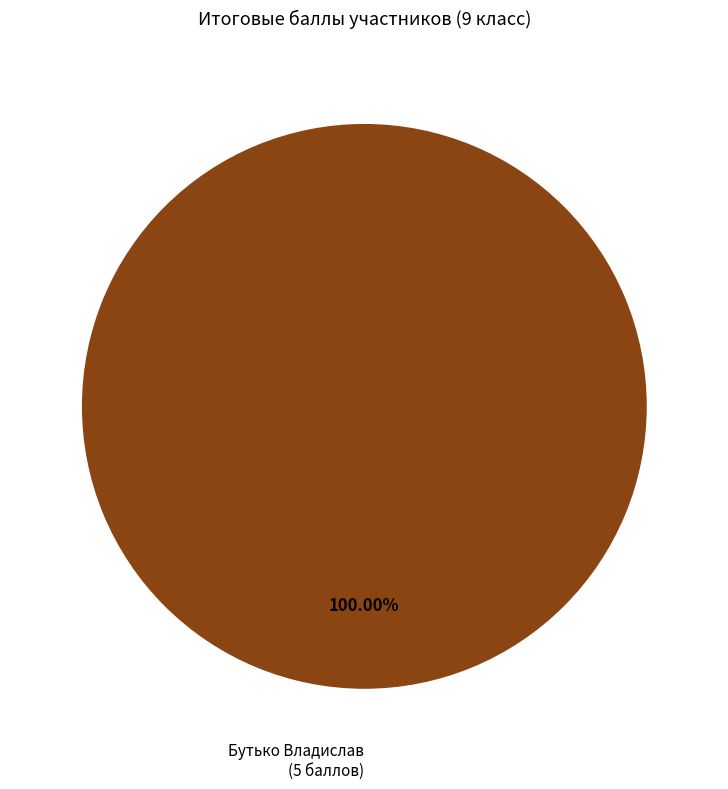

How many segments does this pie chart have?

1